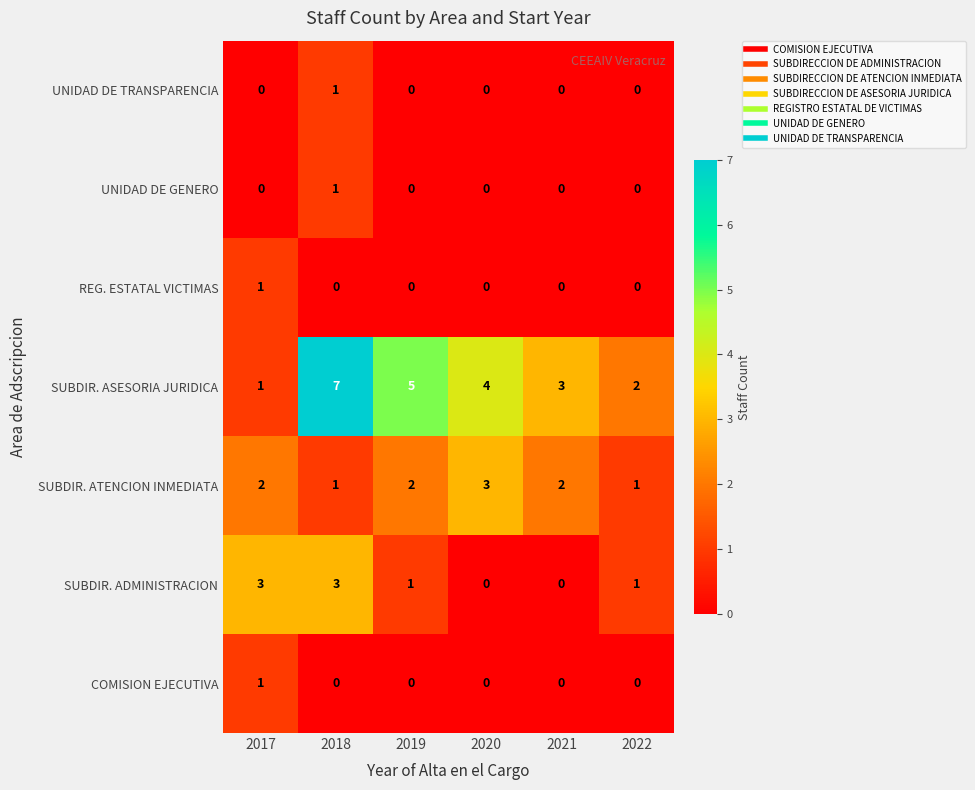

How many UNIDAD DE GENERO values are between 0 and 1?

6